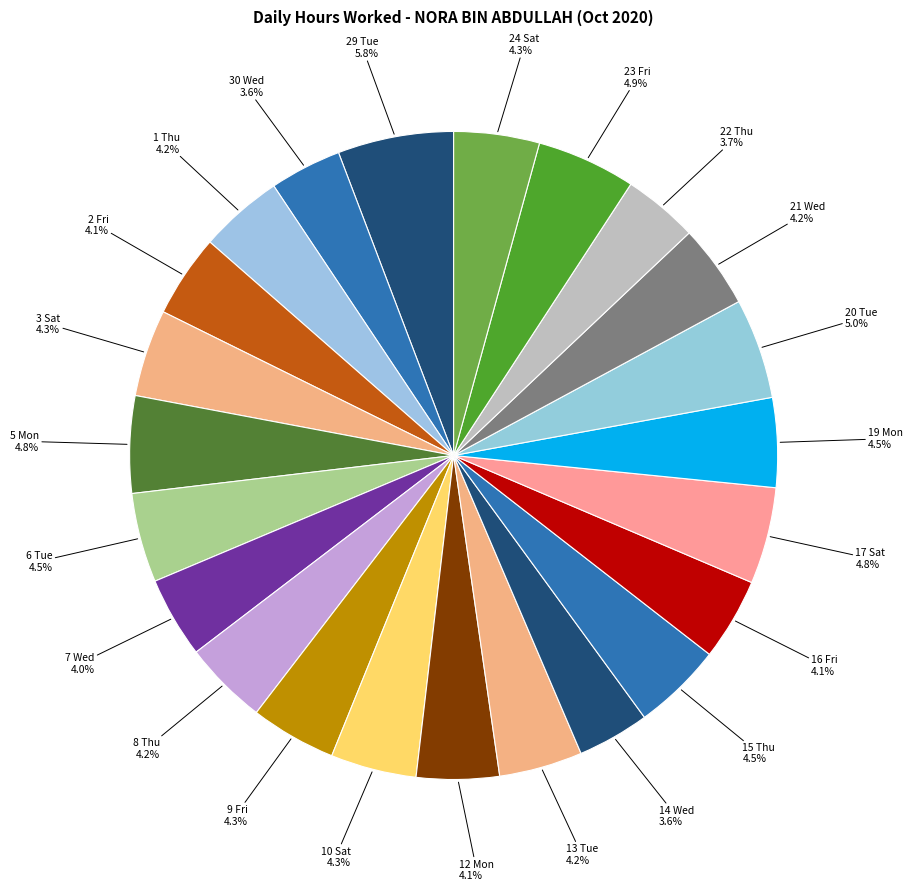

How many slices are in this pie chart?

23